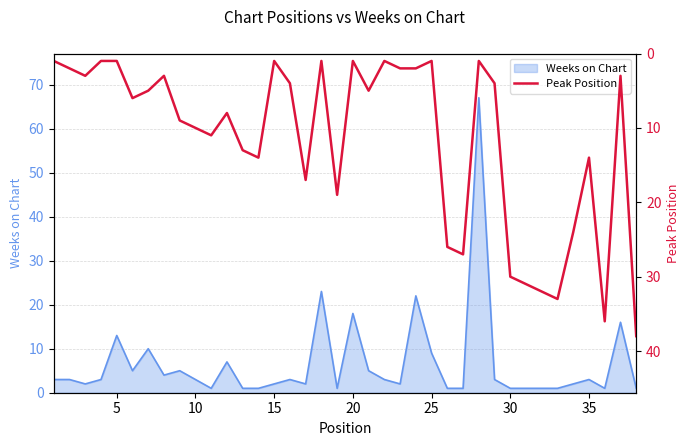

What is the maximum value for Weeks on Chart?

67